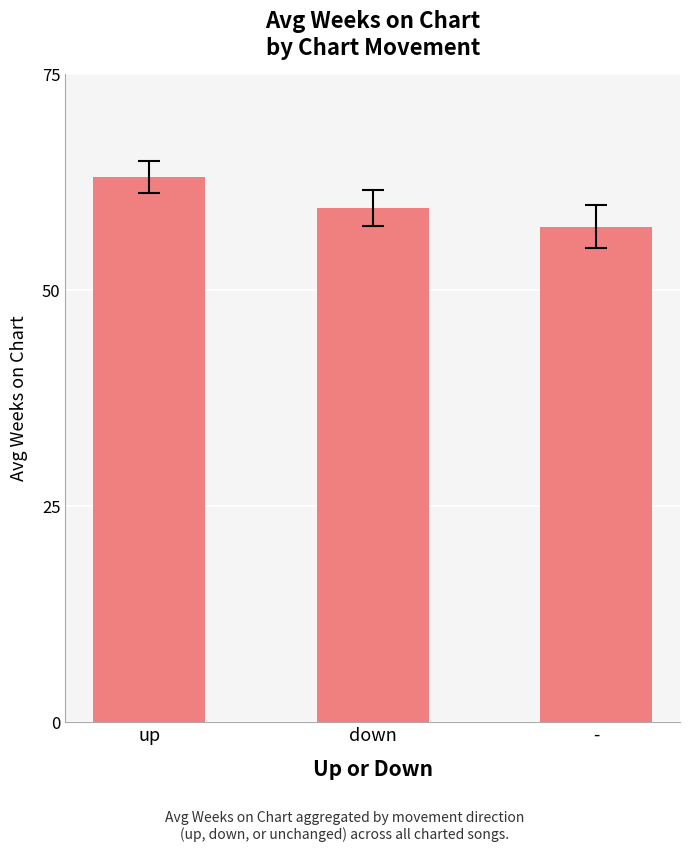

At which label does the data first exceed 59?

up